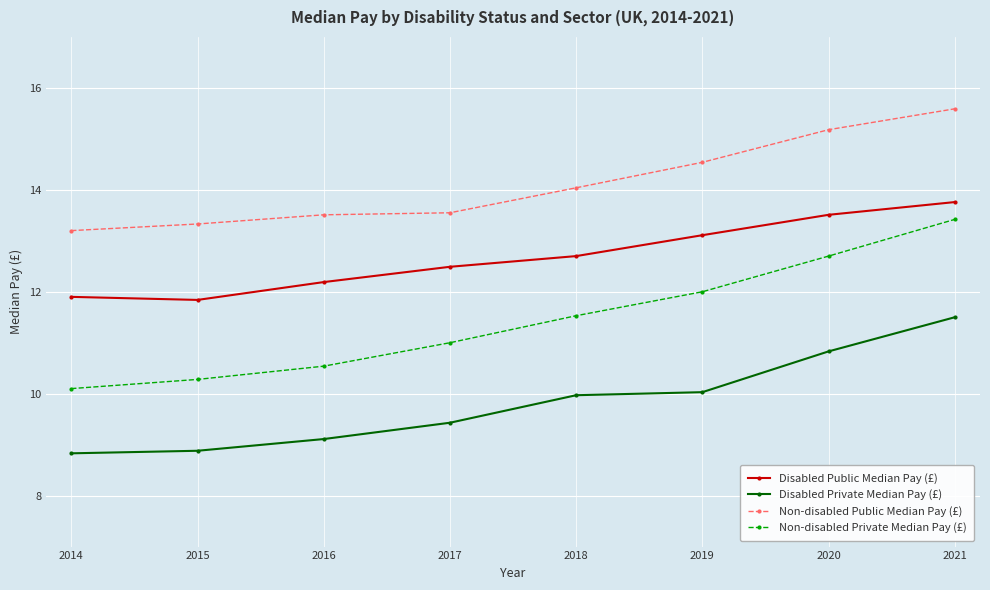

Is this an area chart (filled region under the line)?

No